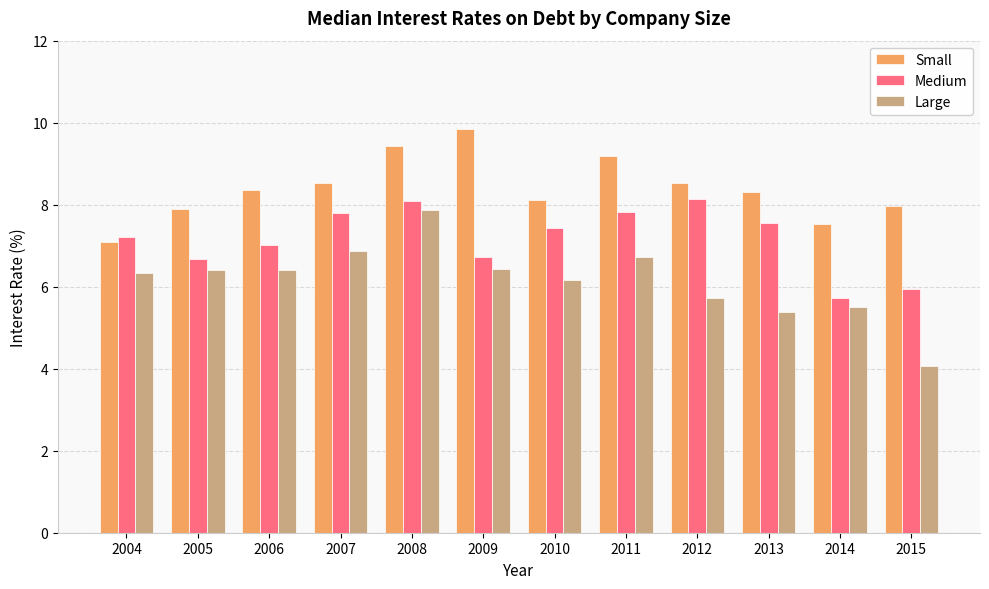

At 2006, list the series in order from smallest to largest.

Large, Medium, Small